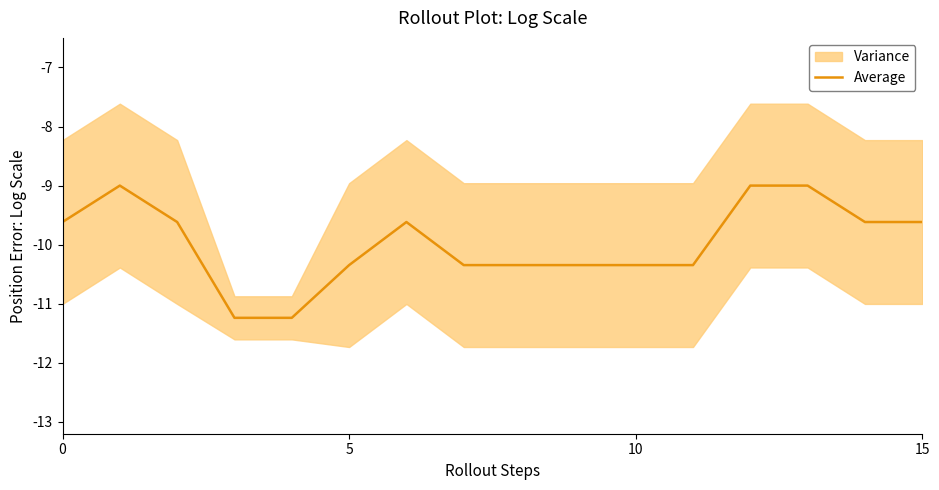

What is the difference between the second highest and minimum values?

2.2